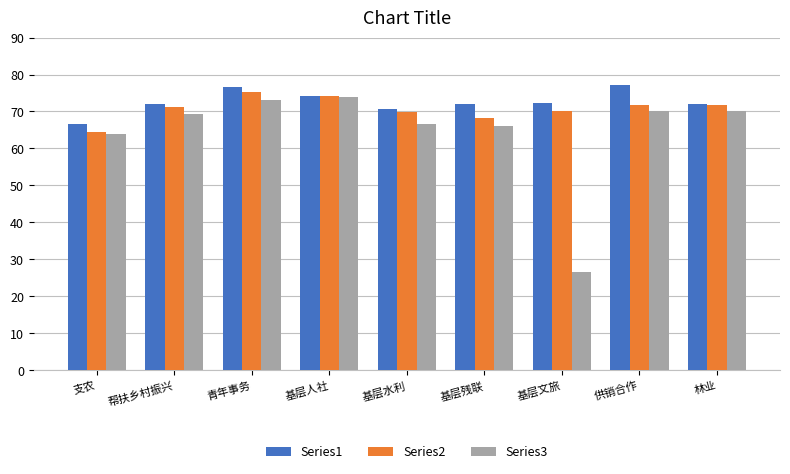

What is the label of the 4th bar from the left?

基层人社